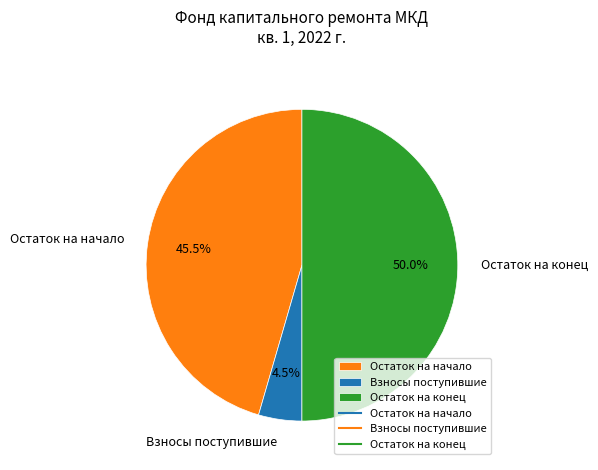

What is the smallest slice in the pie chart?

Взносы поступившие